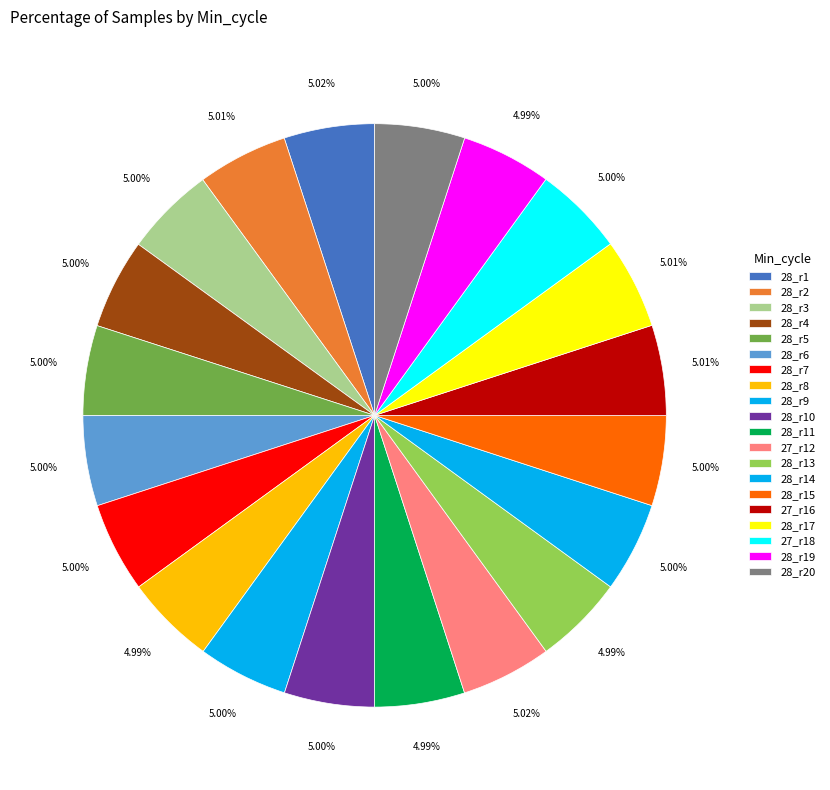

How many slices are in this pie chart?

20